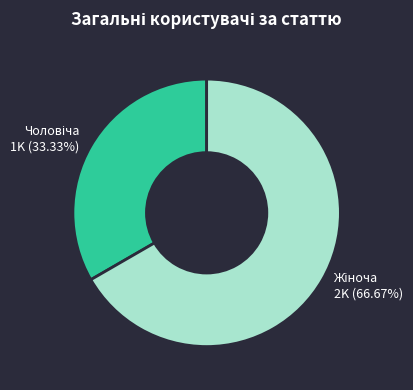

Is there a majority slice in this chart?

Yes